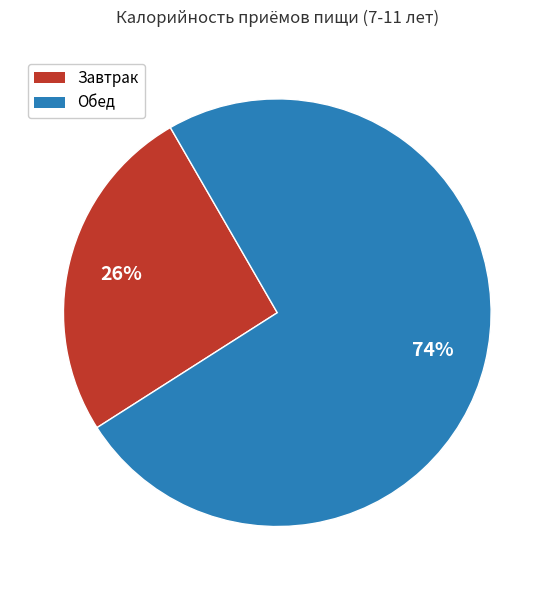

True or false: Завтрак accounts for 18% of the total.

False